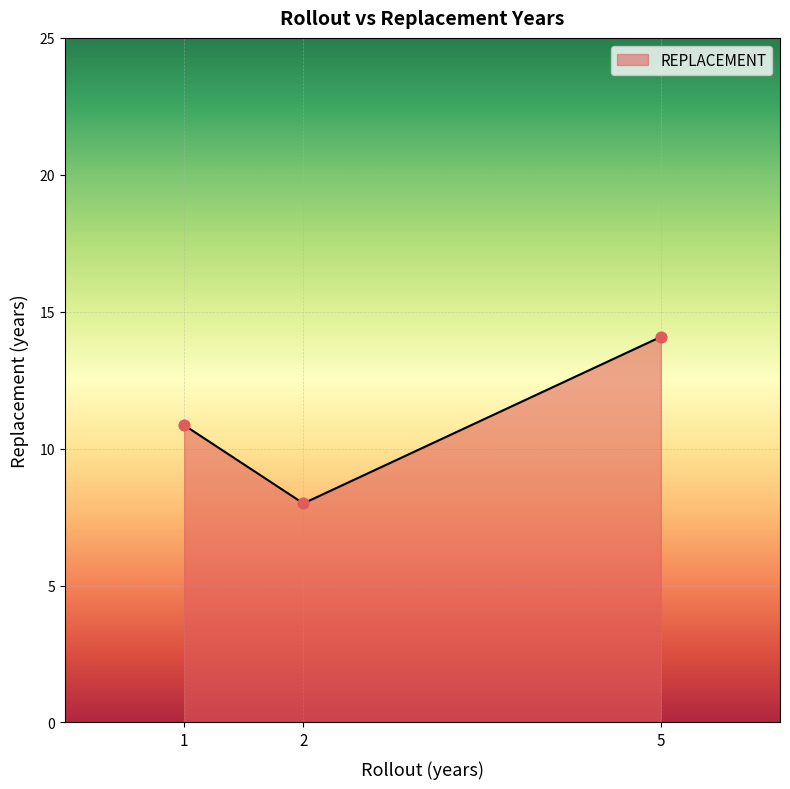

What is the maximum value for REPLACEMENT?

14.1